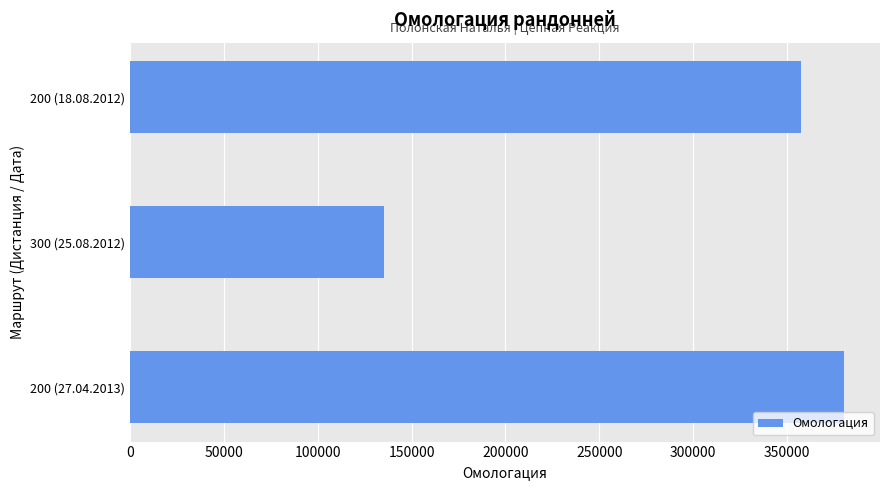

The value at 200 (27.04.2013) is 514855. True or false?

False